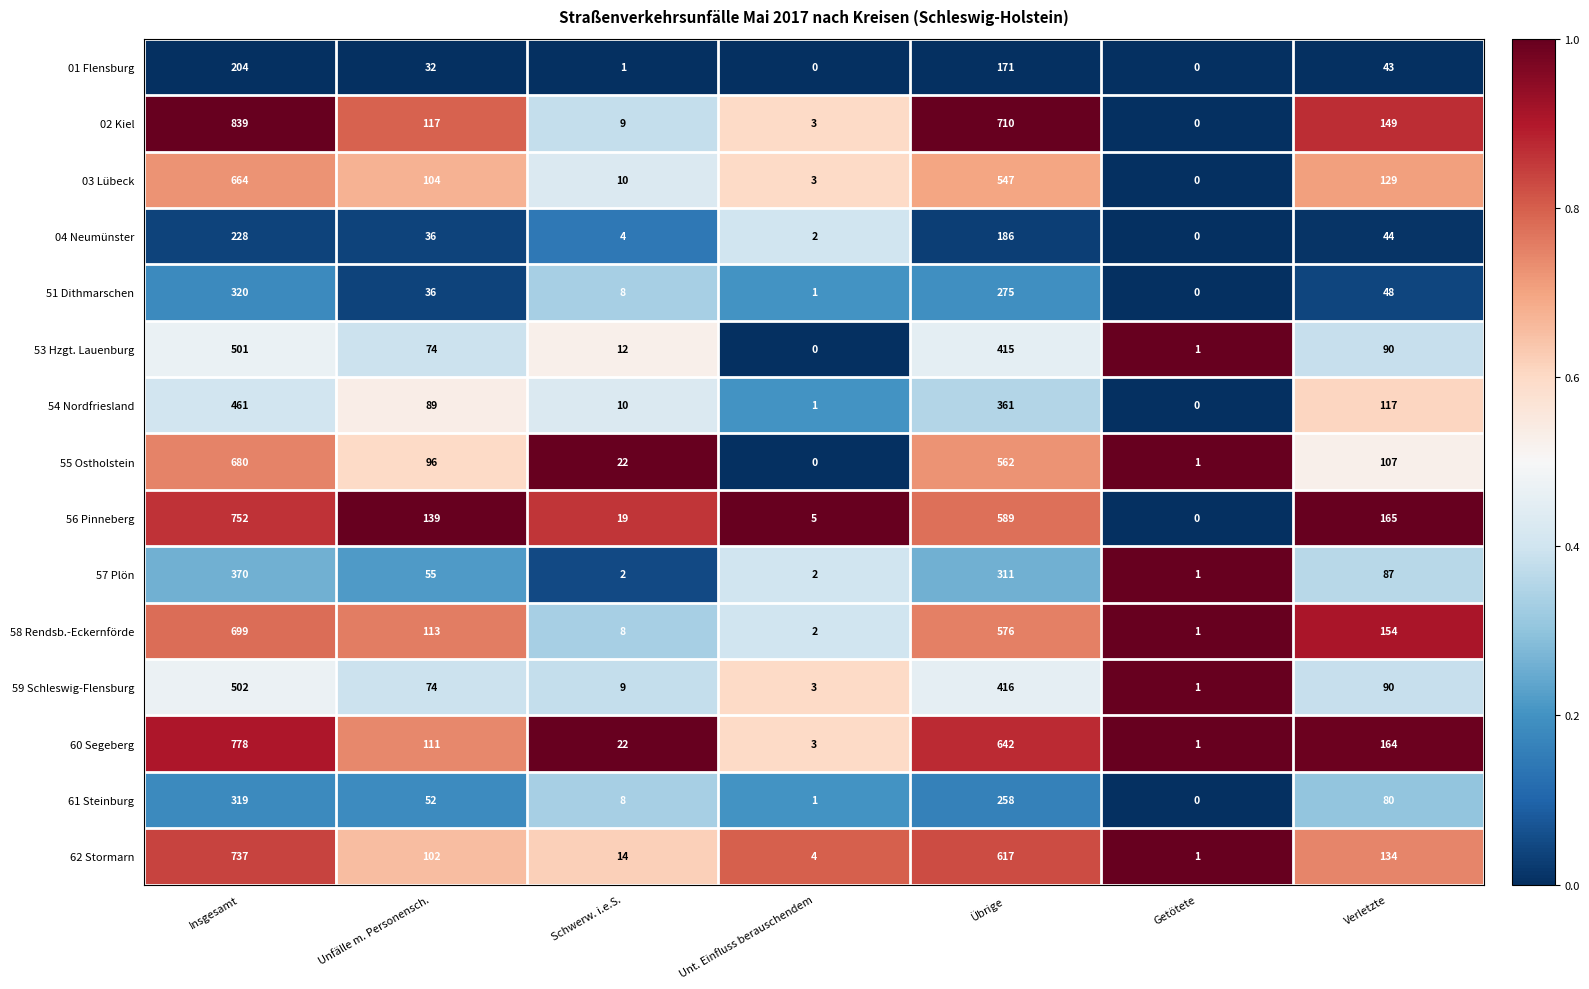

What is the approximate value of 62 Stormarn at Verletzte?

134